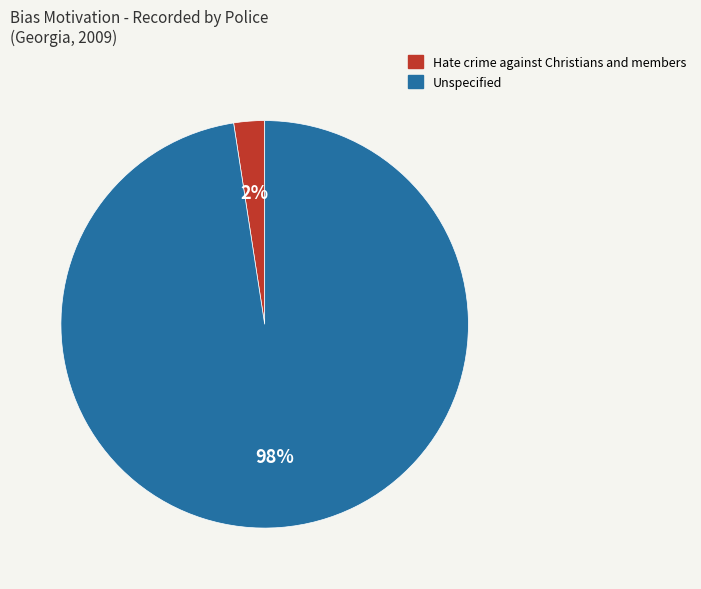

What is the smallest slice in the pie chart?

Hate crime against Christians and members